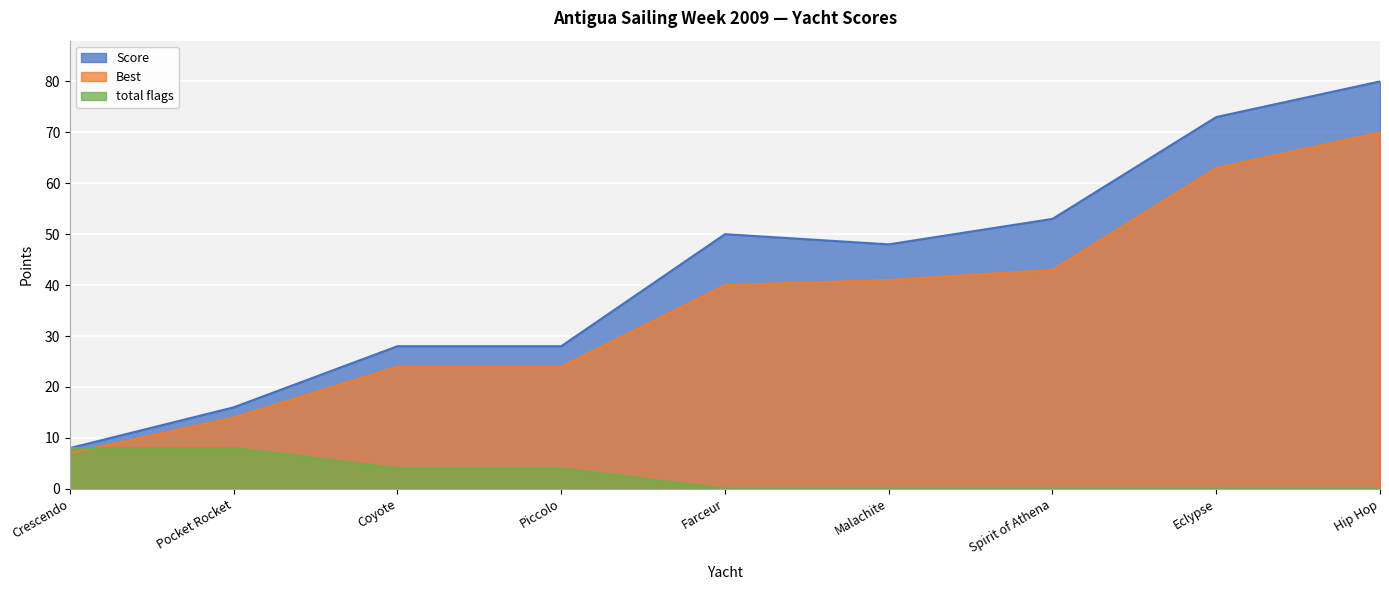

Reading left to right, extract all data points from this chart.

Score: 8	16	28	28	50	48	53	73	80
Best: 7	14	24	24	40	41	43	63	70
total flags: 8	8	4	4	0	0	0	0	0